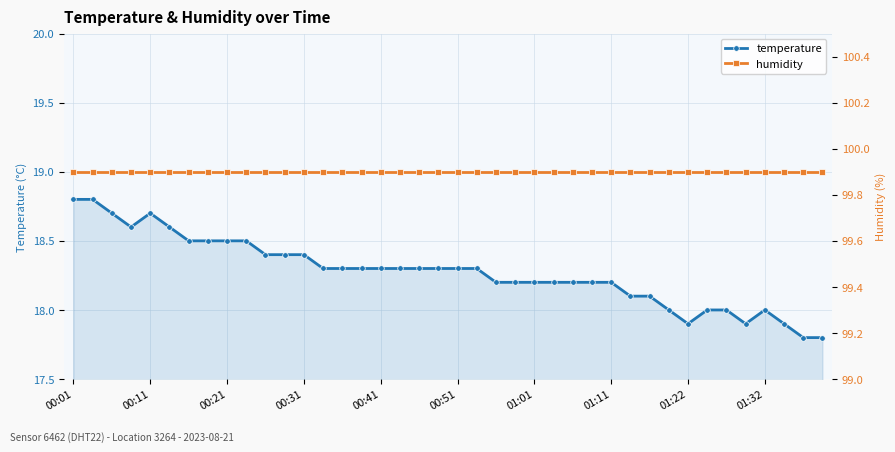

Reading left to right, what are all the values shown in this chart?

temperature: 18.8	18.8	18.7	18.6	18.7	18.6	18.5	18.5	18.5	18.5	18.4	18.4	18.4	18.3	18.3	18.3	18.3	18.3	18.3	18.3	18.3	18.3	18.2	18.2	18.2	18.2	18.2	18.2	18.2	18.1	18.1	18.0	17.9	18.0	18.0	17.9	18.0	17.9	17.8	17.8
humidity: 99.9	99.9	99.9	99.9	99.9	99.9	99.9	99.9	99.9	99.9	99.9	99.9	99.9	99.9	99.9	99.9	99.9	99.9	99.9	99.9	99.9	99.9	99.9	99.9	99.9	99.9	99.9	99.9	99.9	99.9	99.9	99.9	99.9	99.9	99.9	99.9	99.9	99.9	99.9	99.9